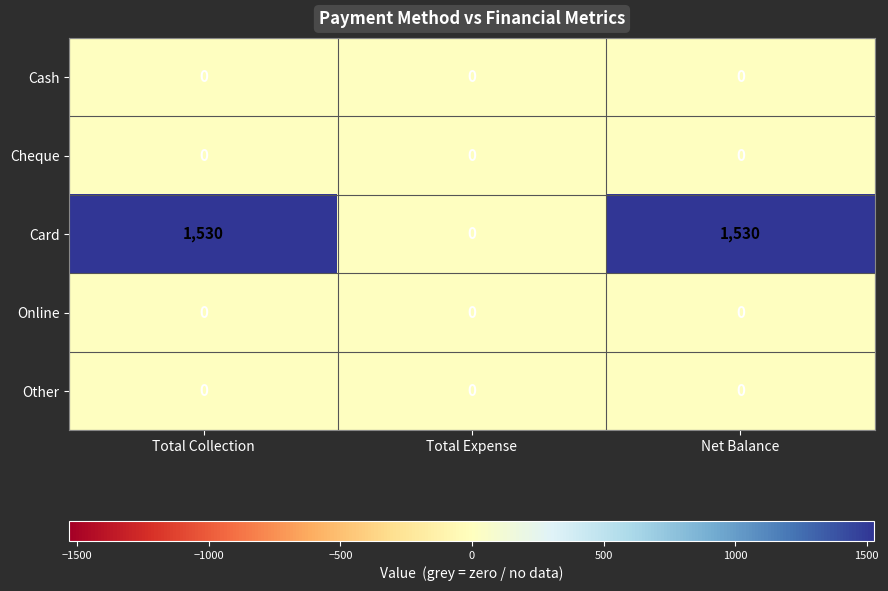

What is the maximum value shown in the chart?

1530